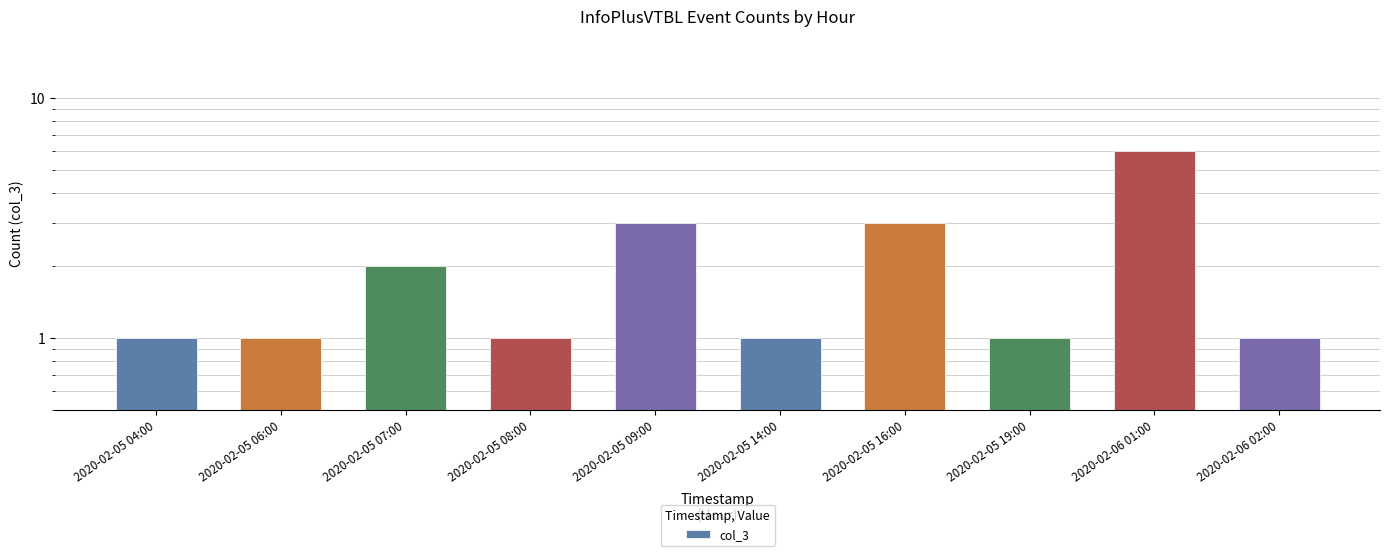

True or false: the data shows 1 at 2020-02-05 06:00.

False